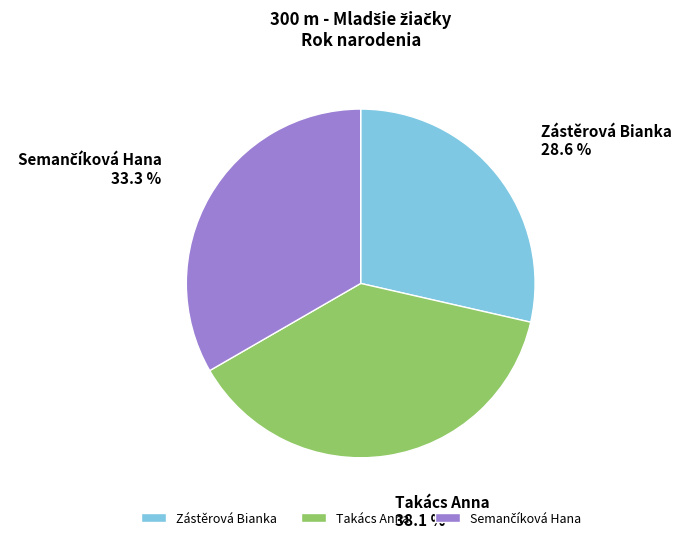

Which has a higher value, Zástěrová Bianka or Takács Anna?

Takács Anna